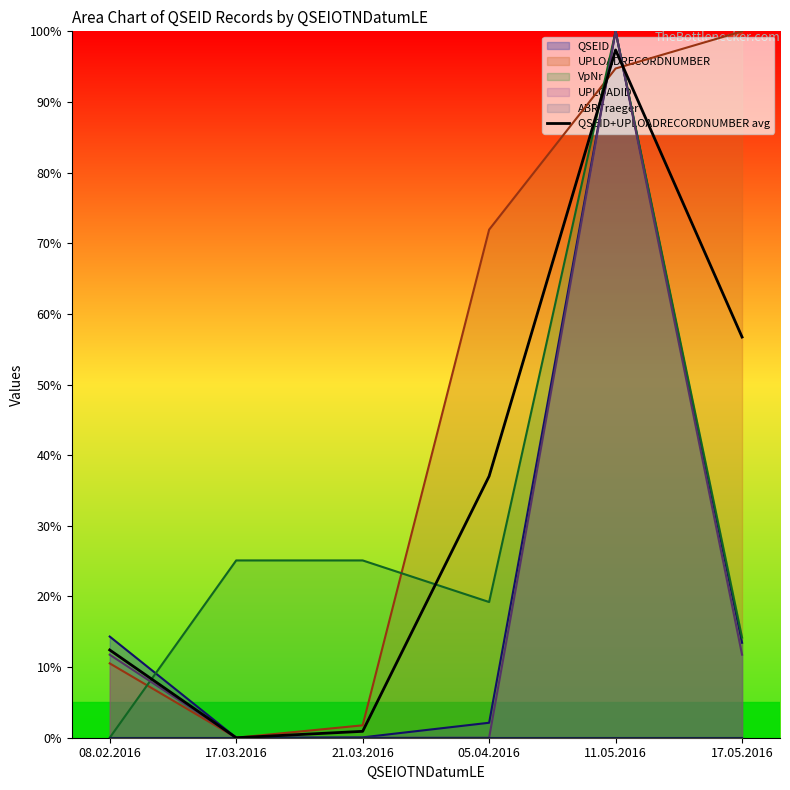

True or false: the data has more than 0 interior local peaks.

True